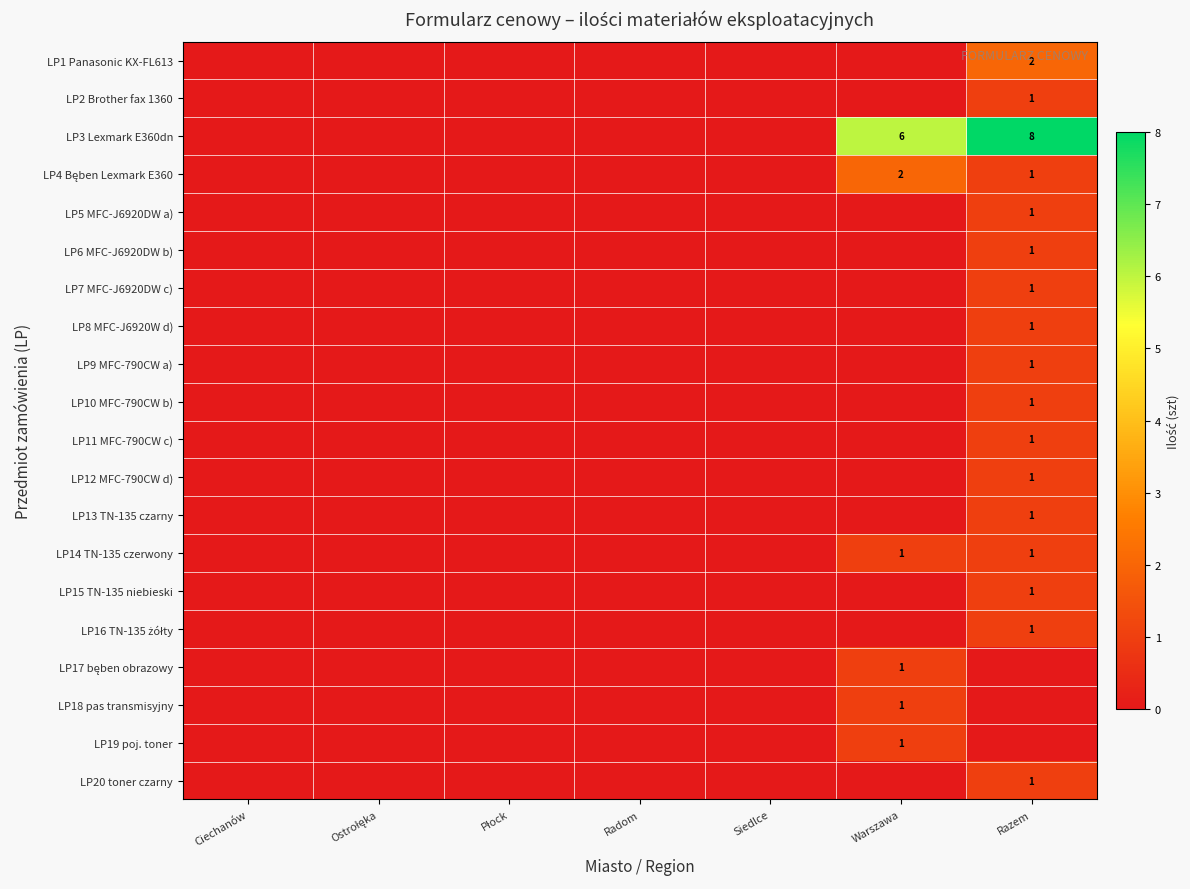

Count the number of categories in the chart.

7